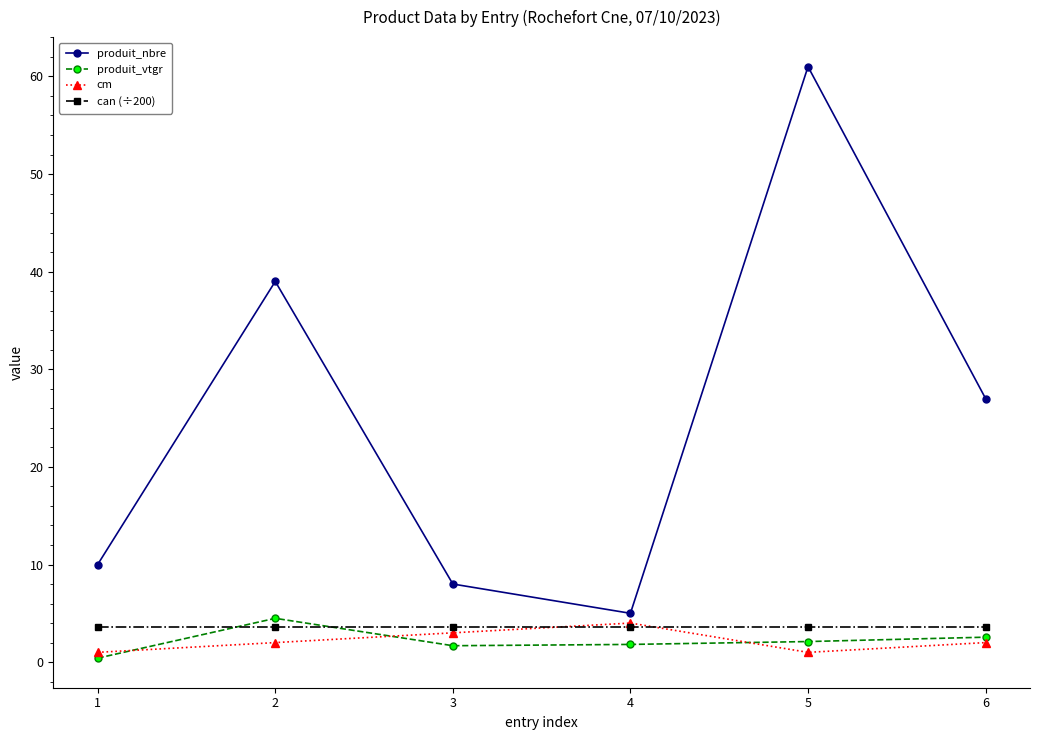

What is the average value of the produit_nbre series?

25.0